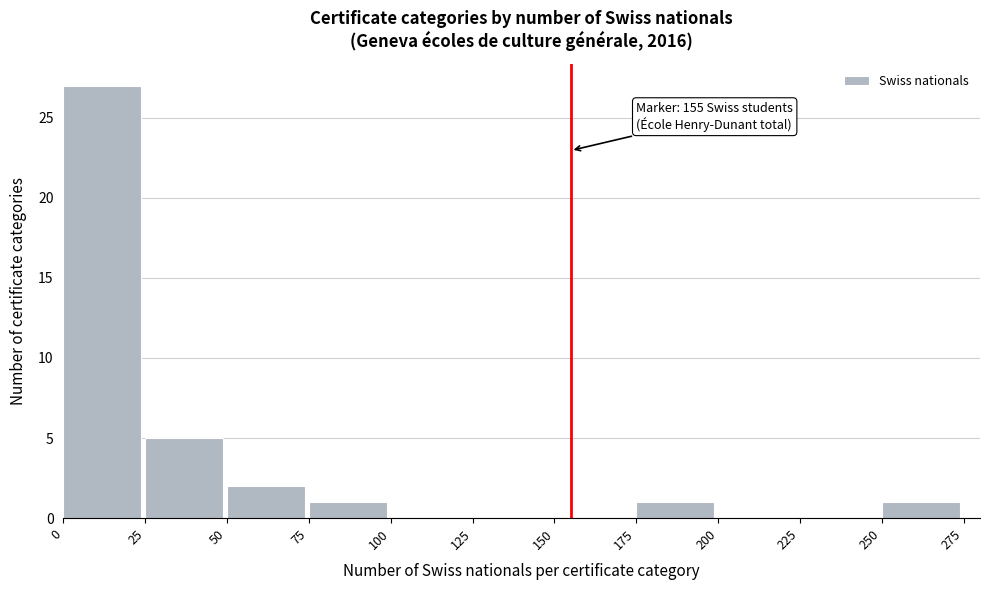

Which range on the x-axis has the tallest bar?

0 to 25